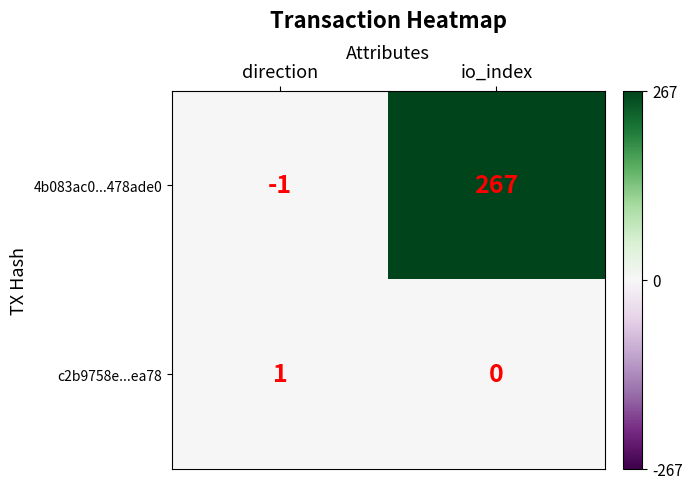

What is the sum of all 4b083ac0...478ade0 values?

266